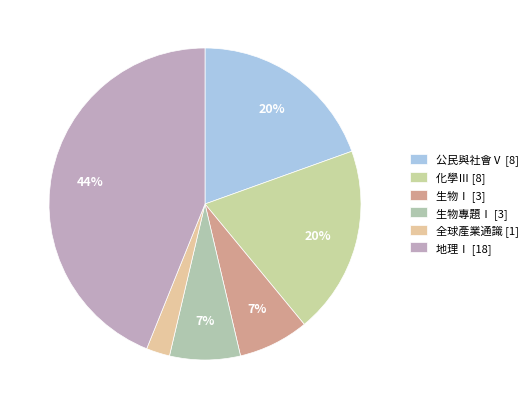

Approximately how many times larger is the value at 生物專題Ⅰ compared to 公民與社會Ⅴ?

0.4